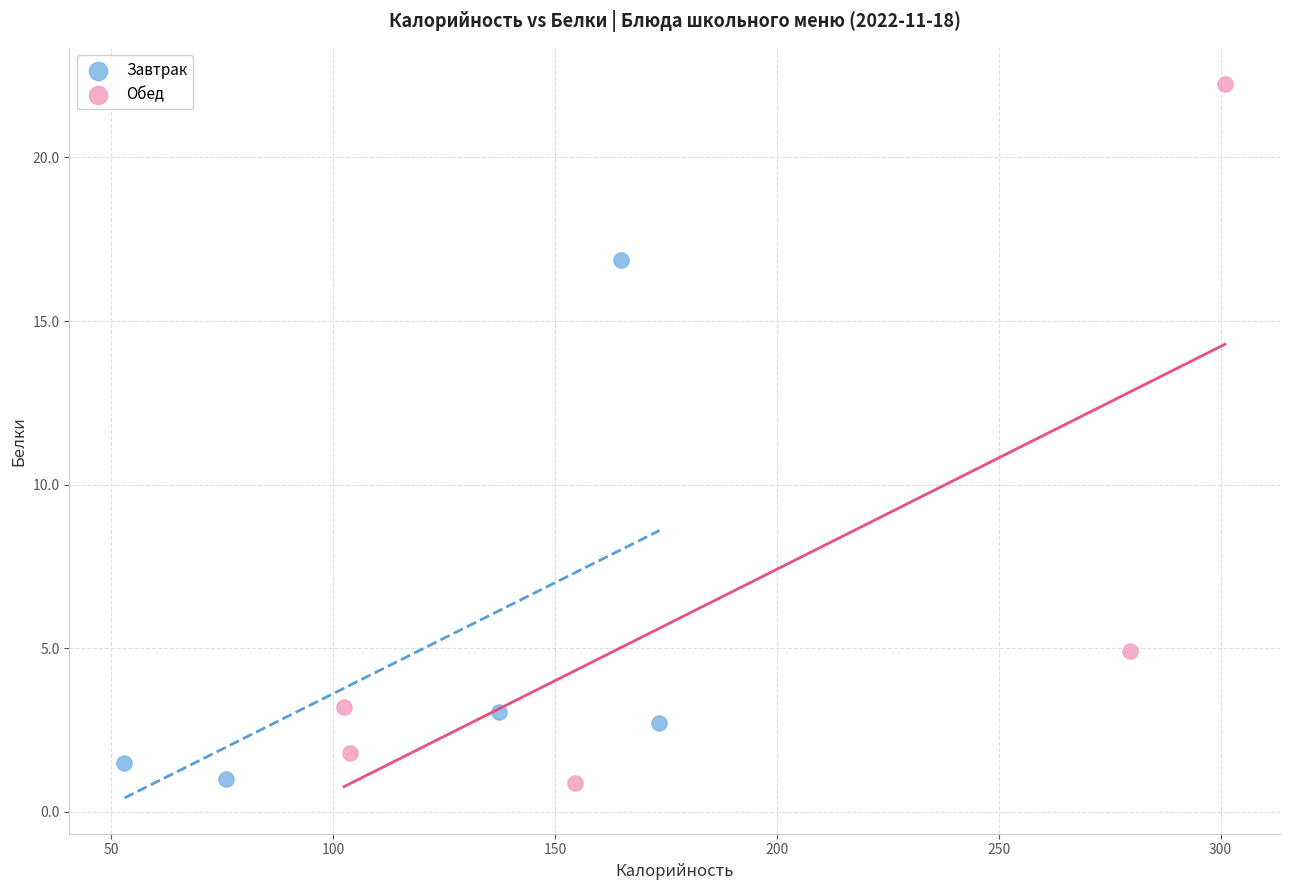

Which series has the widest spread of Y values?

Обед